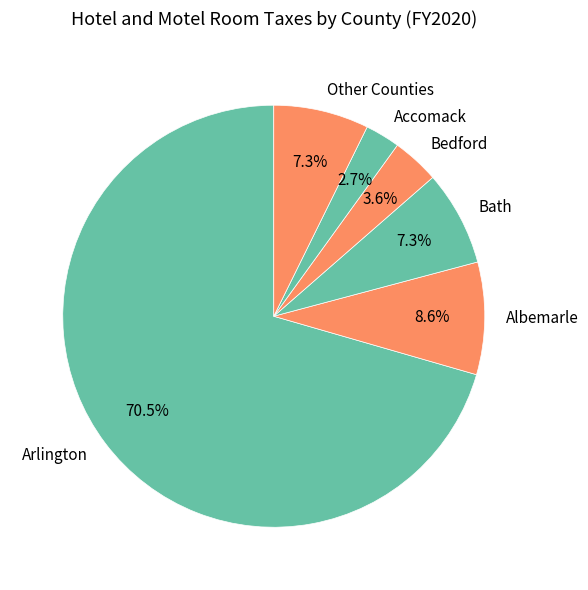

How many segments does this pie chart have?

6